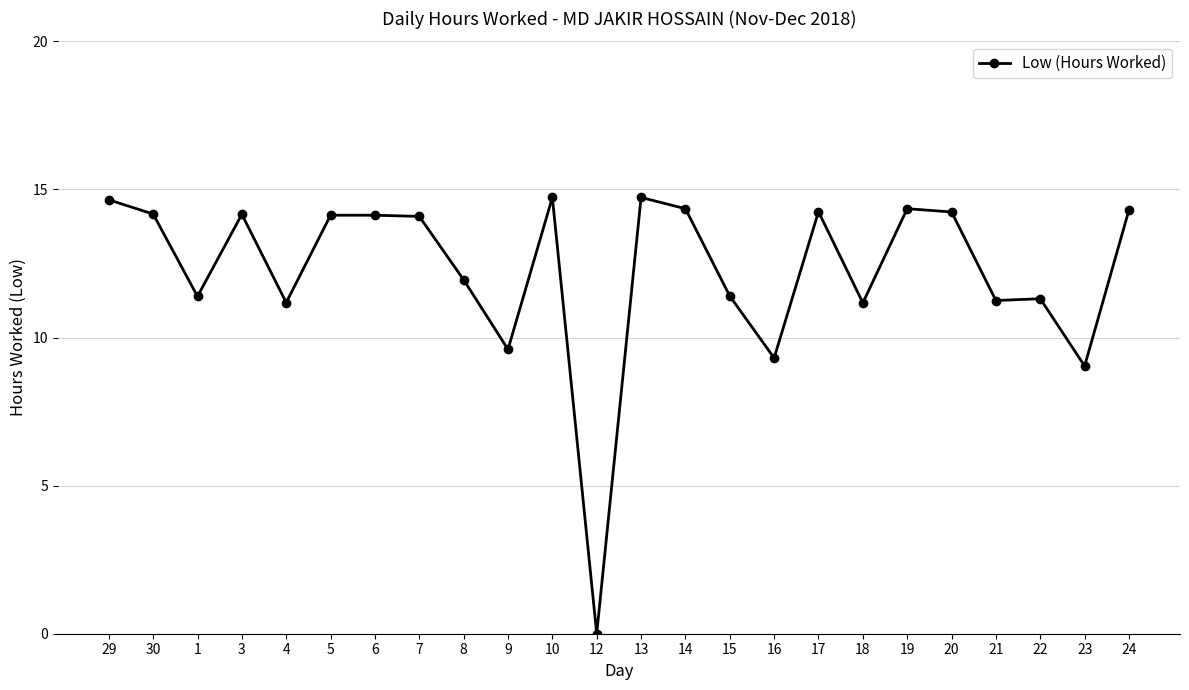

Is it true that the value at 10 is 14.7?

True